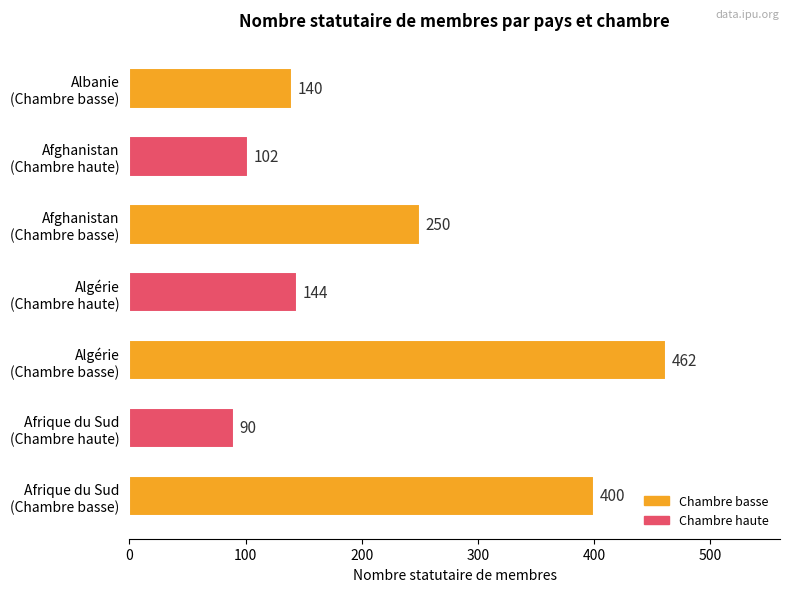

What is the sum of all values?

1588